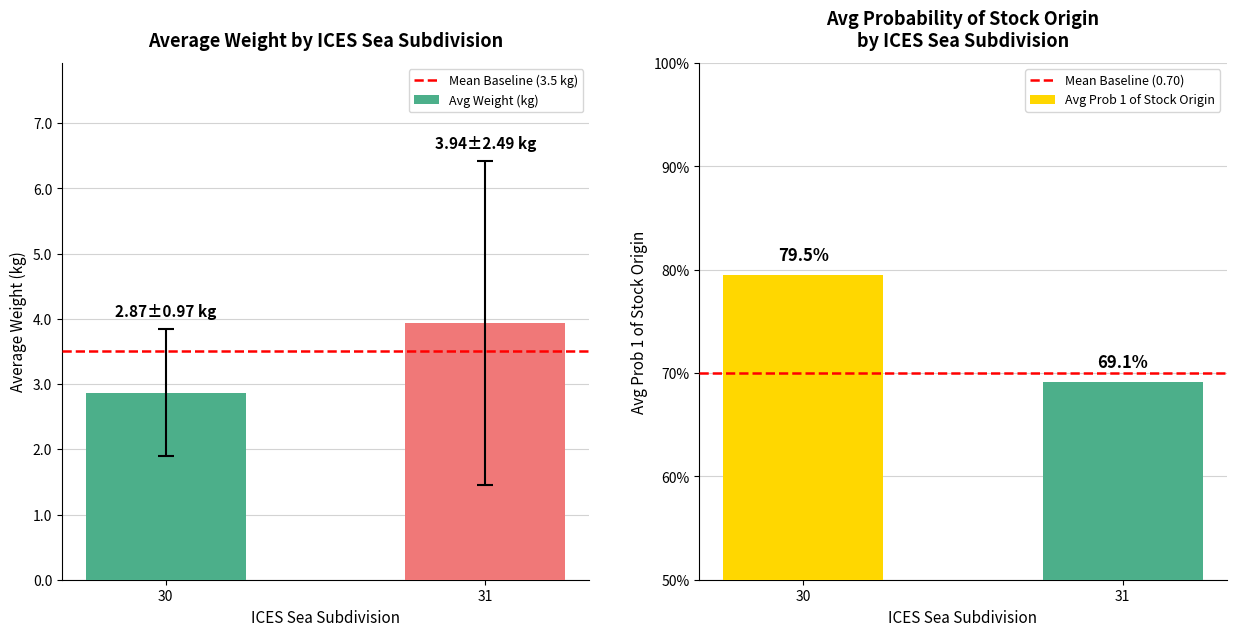

What is the sum of all Avg Weight (kg) values?

6.8